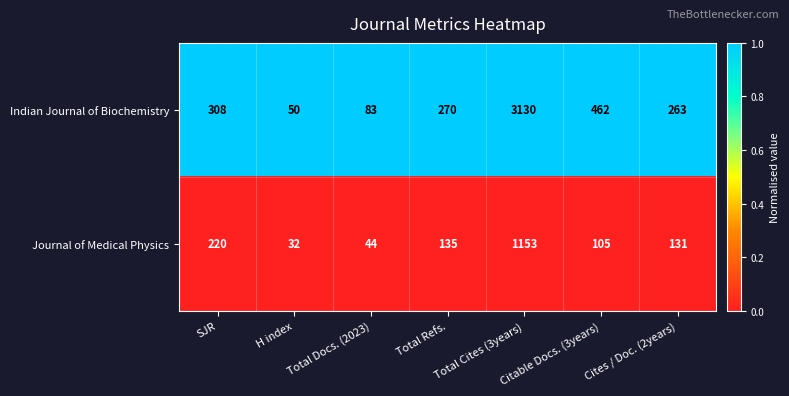

Which series has the widest spread of values?

Indian Journal of Biochemistry